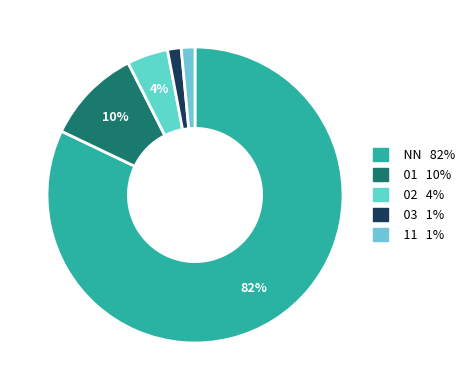

Rank the categories by value from highest to lowest.

NN, 01, 02, 03, 11